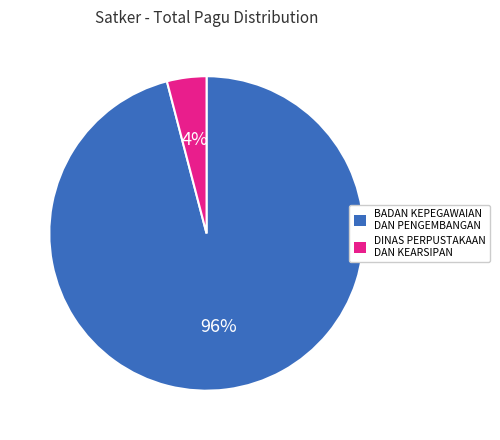

Rank the categories by value from lowest to highest.

DINAS PERPUSTAKAAN DAN KEARSIPAN, BADAN KEPEGAWAIAN DAN PENGEMBANGAN